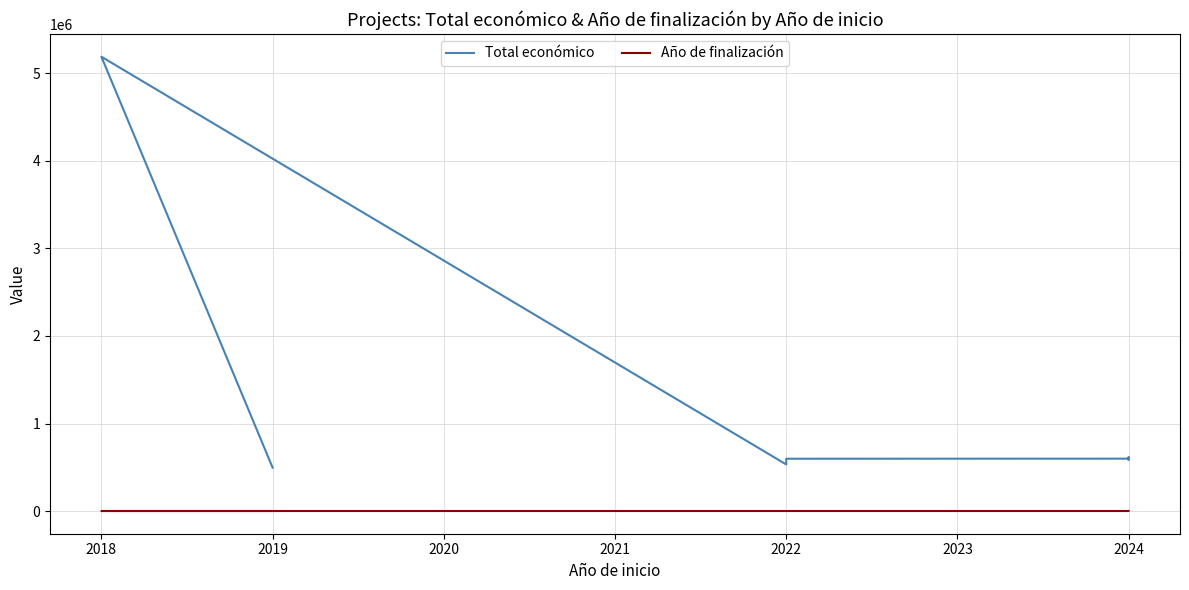

Reading left to right, transcribe all the data shown in this chart.

Total económico: 497232	5187255	533449	598672	599584	599779	600000	614907	585914
Año de finalización: 2021	2020	2025	2025	2026	2026	2027	2027	2027